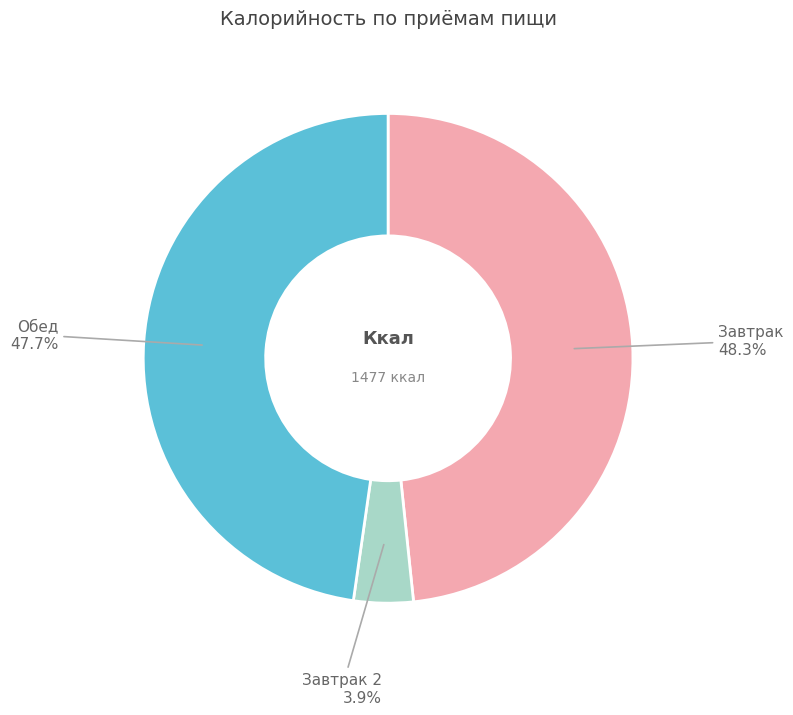

To the nearest percent, what is the average slice percentage?

33%